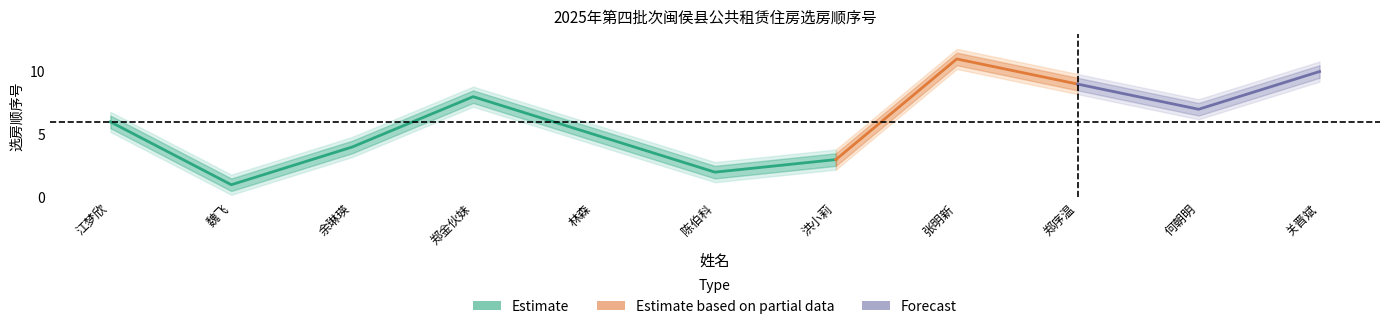

What position from the right is 郑序温?

3